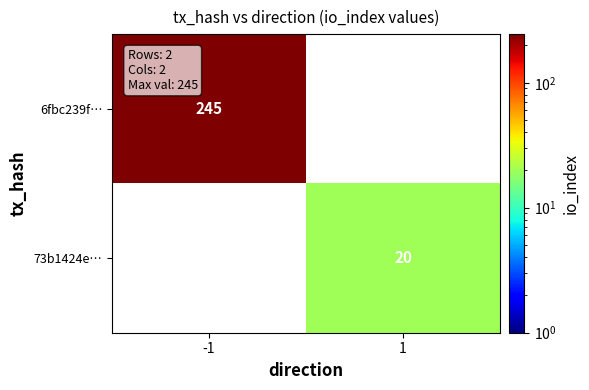

True or false: 73b1424e… has a value of 6 at 1.

False